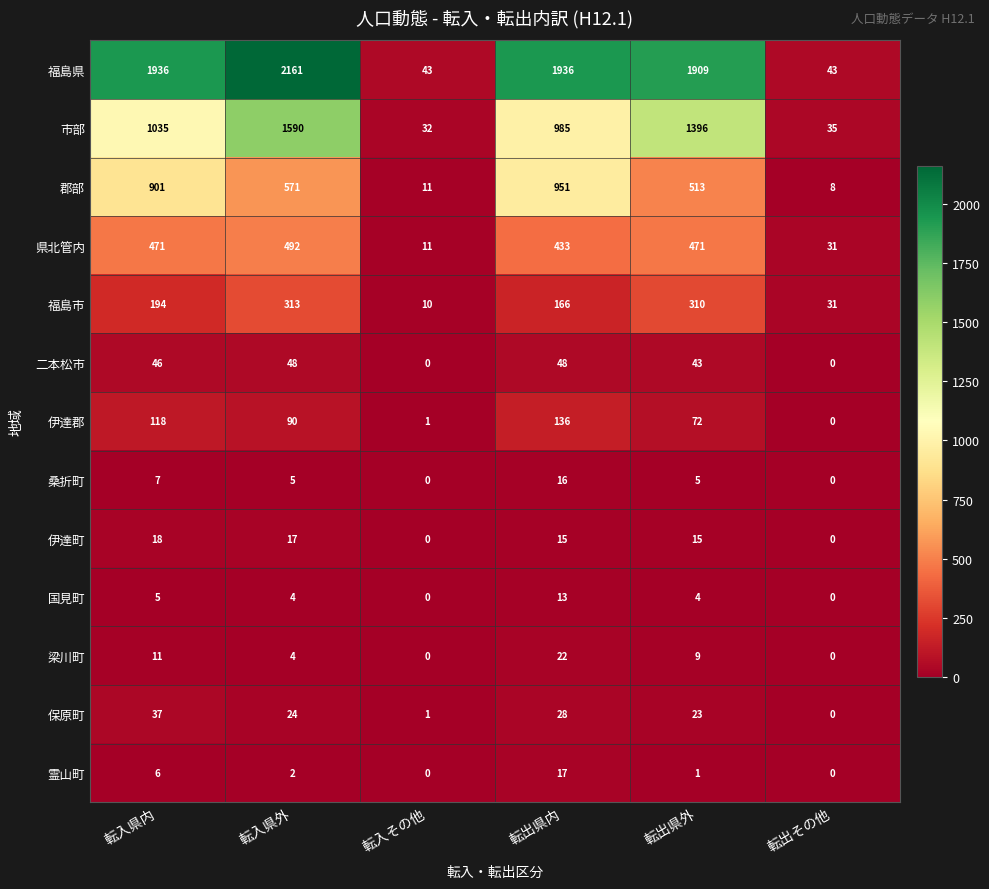

What is the total value across all series at 転出県外?

4771